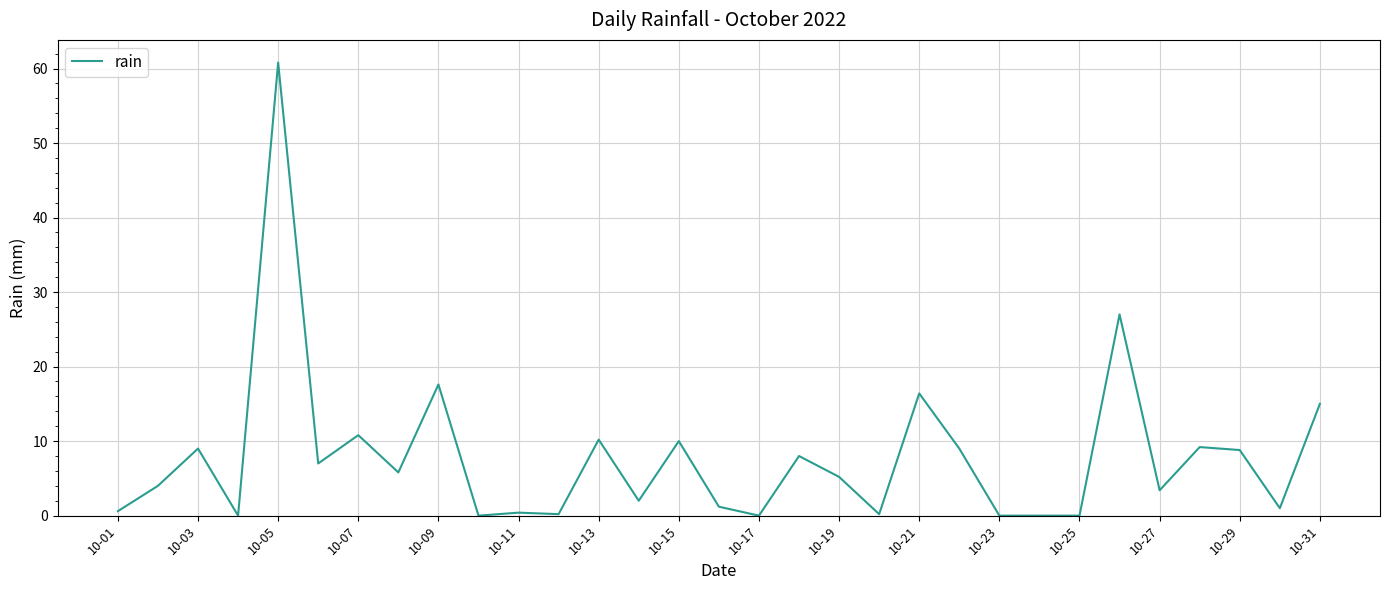

What is the maximum value shown in the chart?

60.8